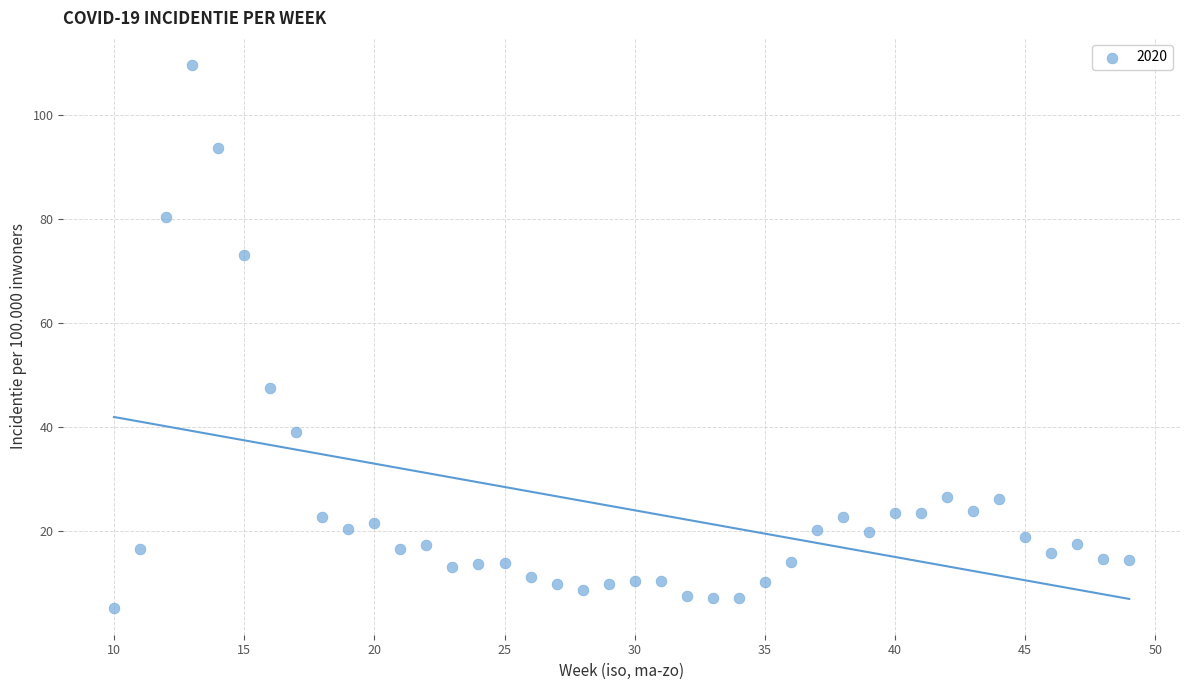

What is the range of X values (max minus min)?

39.0